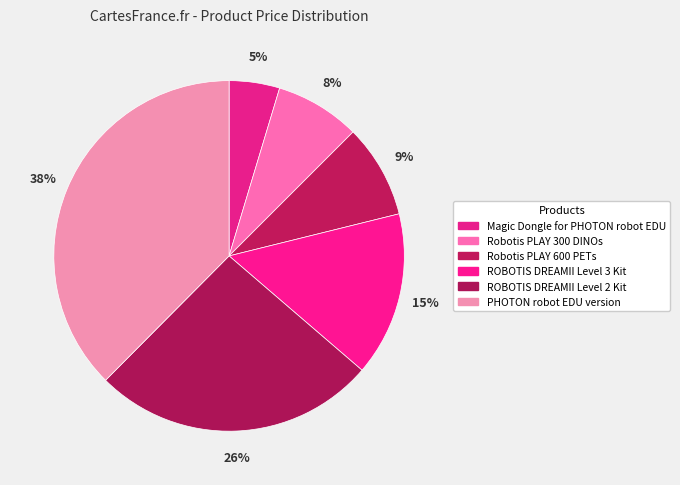

What percentage is NOT represented by Robotis PLAY 600 PETs?

91.4%